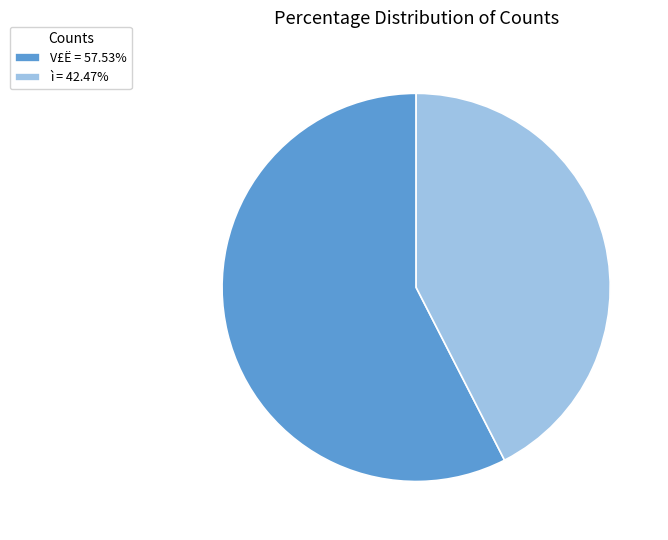

Does any single category account for the majority?

Yes